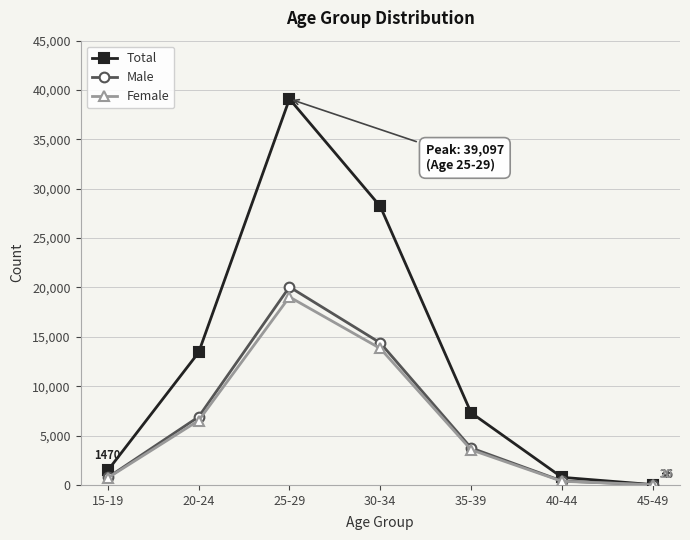

At which label does Female first exceed 3560?

20-24